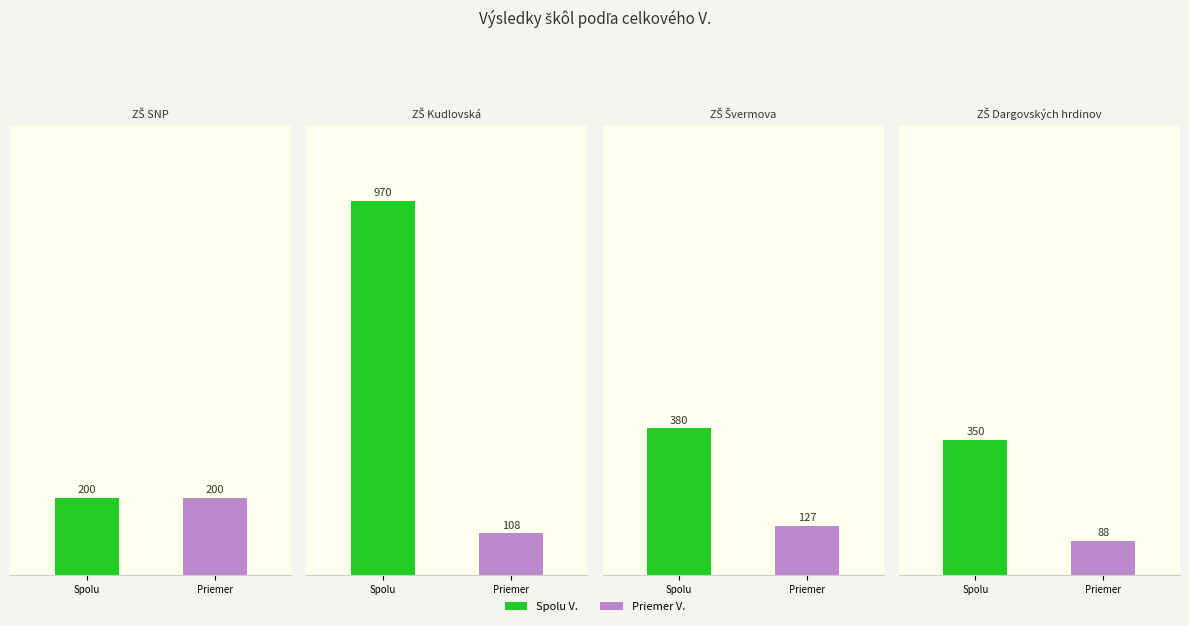

The value of ZŠ Švermova at Spolu is 256.9. True or false?

False